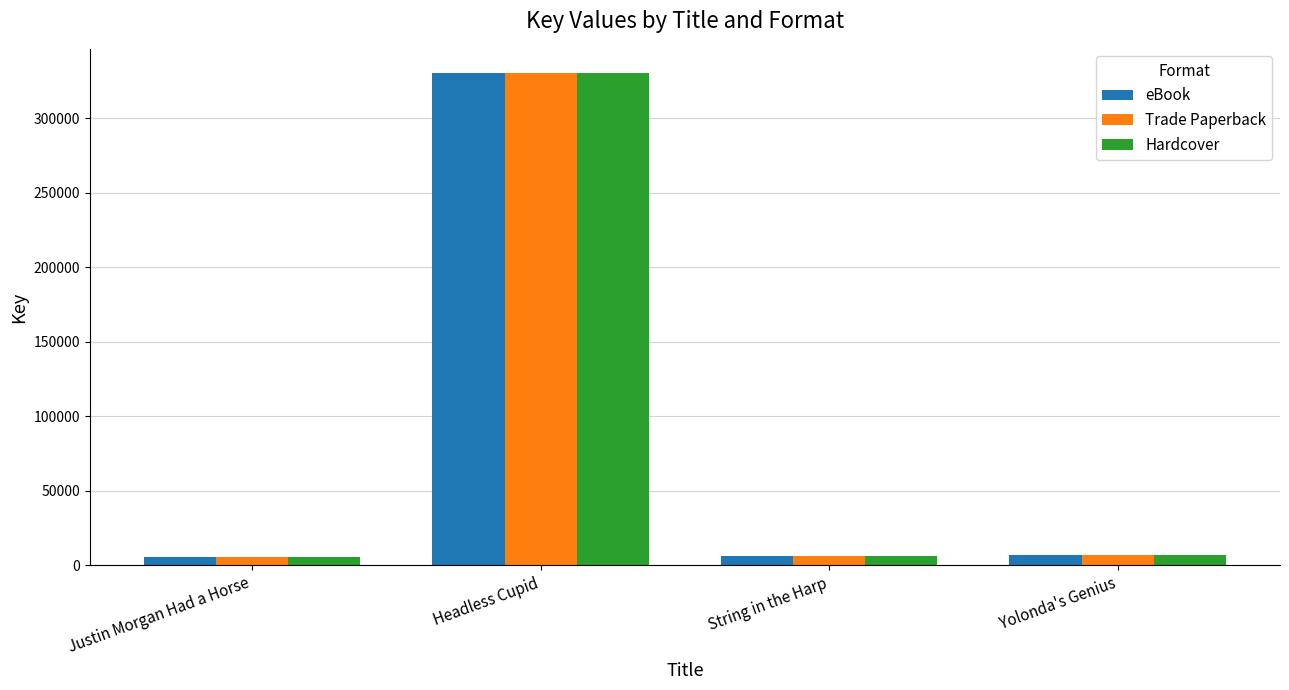

Which category has the highest value in the eBook series?

Headless Cupid